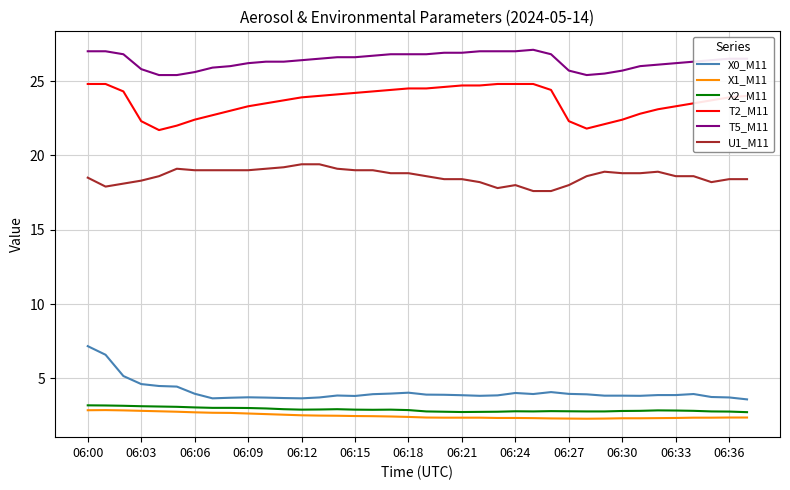

What is the difference between the maximum and minimum values in the T2_M11 series?

3.1